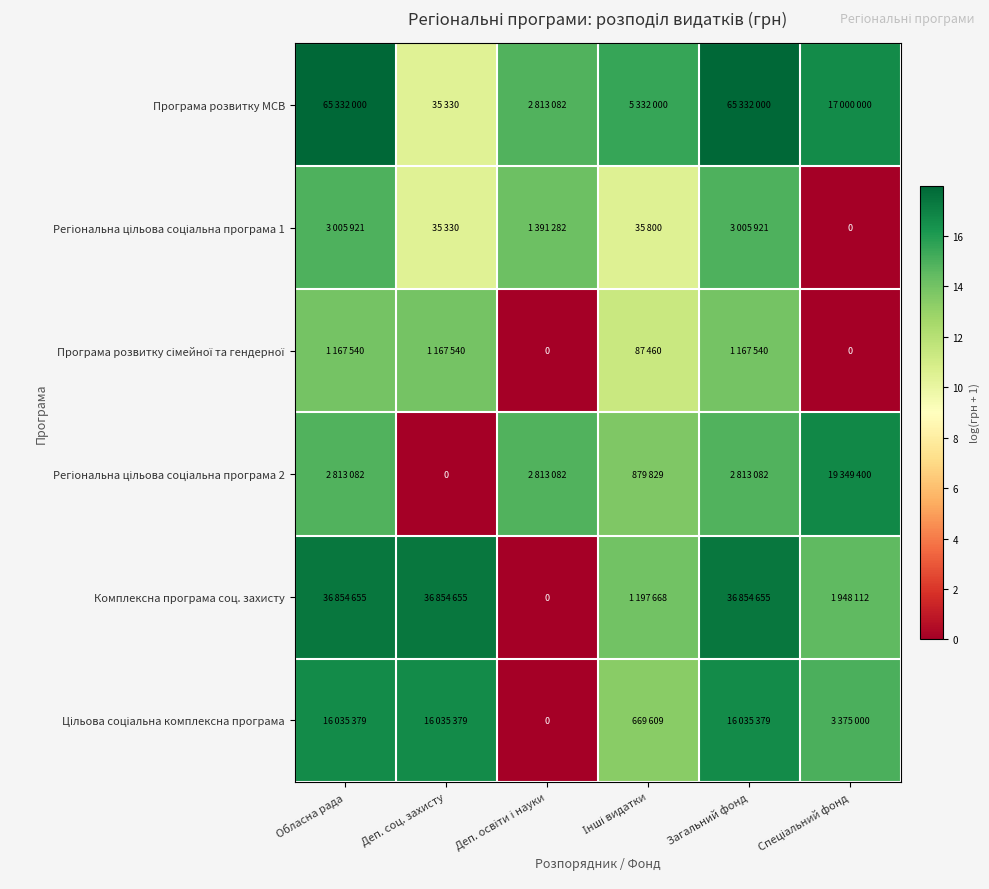

What is the difference between the maximum and minimum values in the Програма розвитку сімейної та гендерної series?

14.0